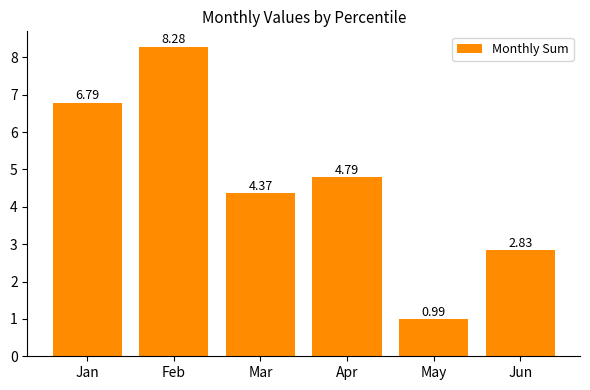

What is the difference between the maximum and minimum values?

7.3